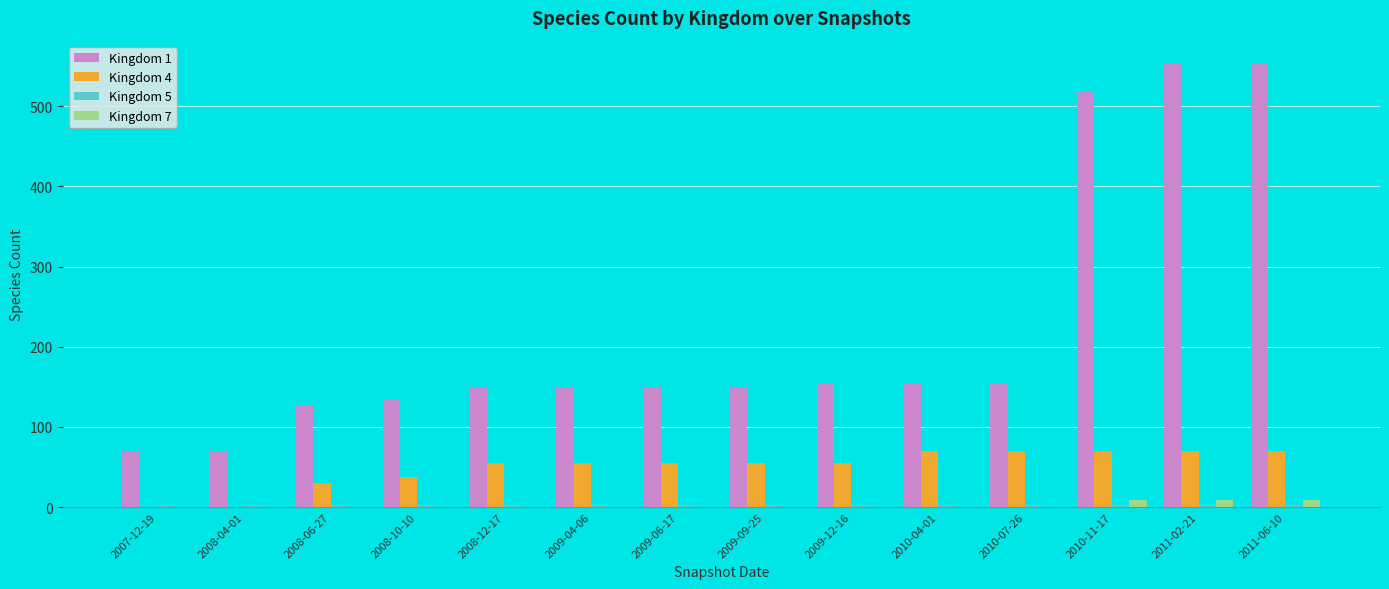

The value of Kingdom 1 at 2008-12-17 is 149. True or false?

True